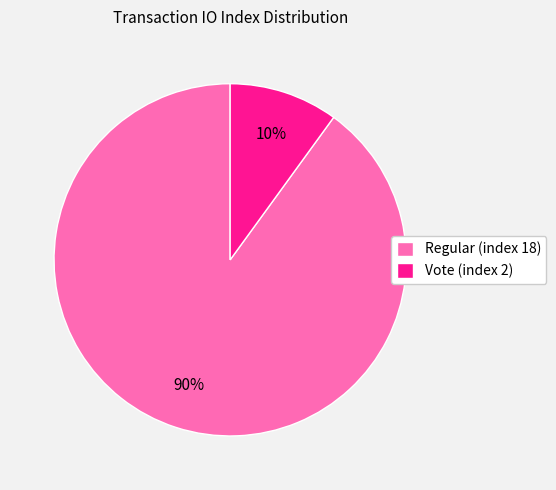

What is the largest slice in the pie chart?

Regular (index 18)